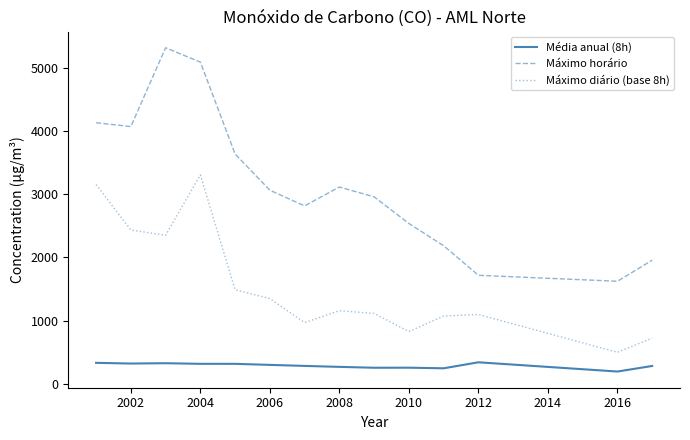

What is the difference between the maximum and minimum values in the Máximo horário series?

3691.7